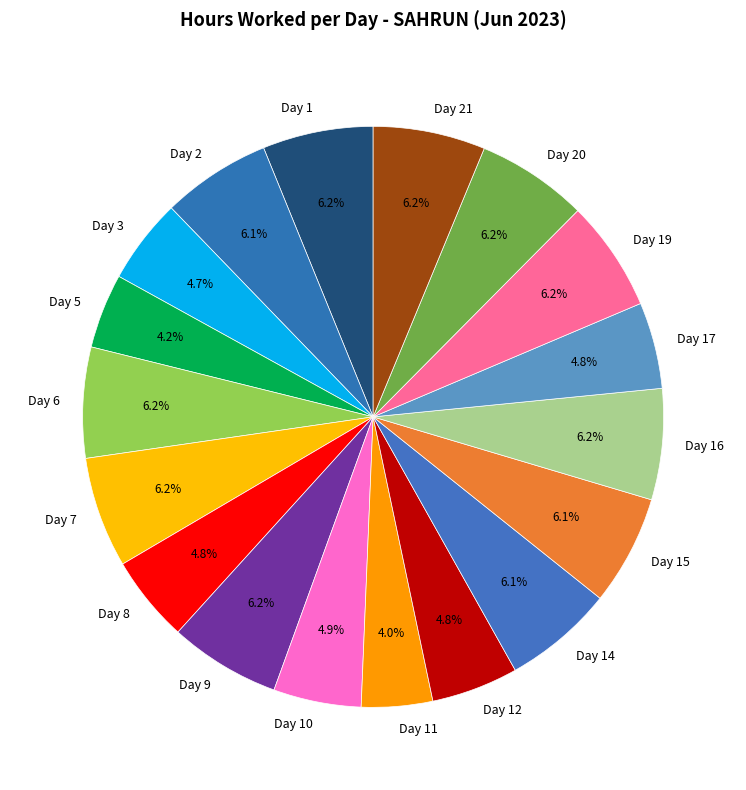

To the nearest percent, what portion does Day 12 represent?

5%